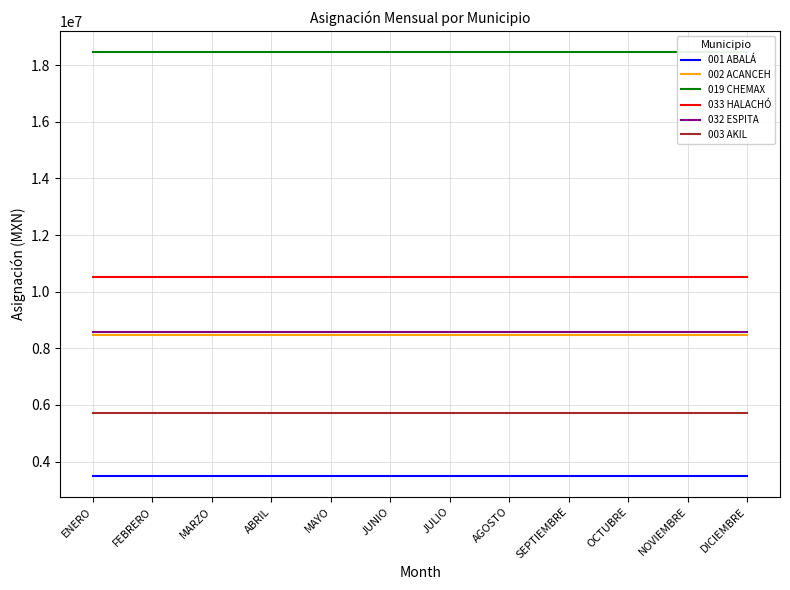

At which label does 019 CHEMAX reach its minimum?

ENERO